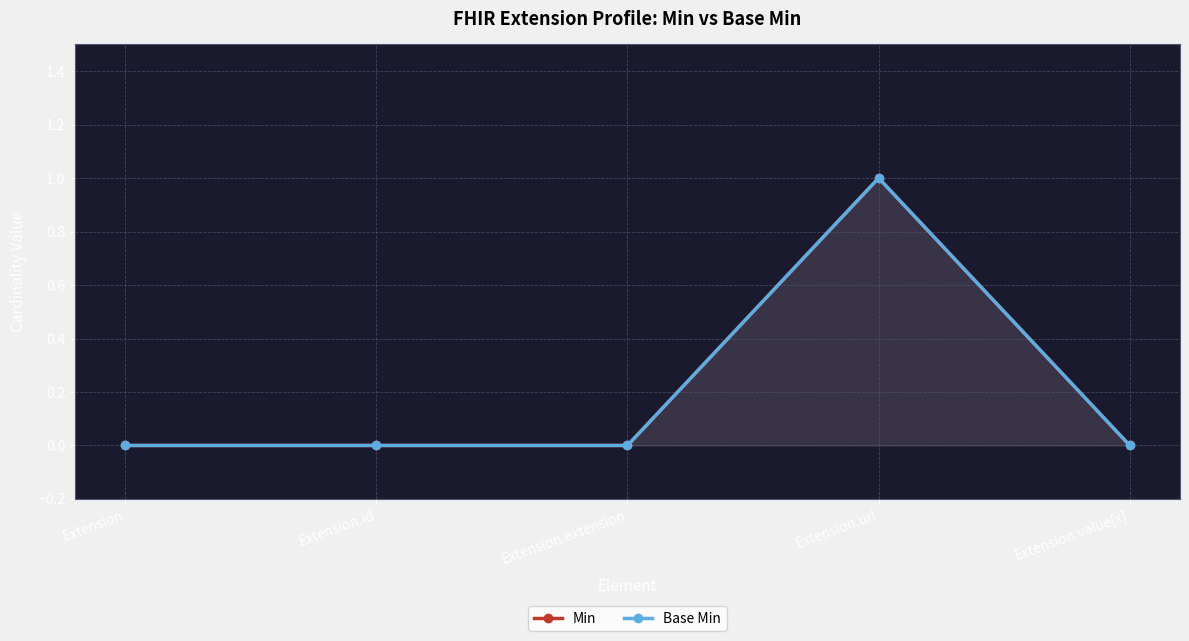

Between Extension.id and Extension.value[x], which series saw the biggest shift?

Min